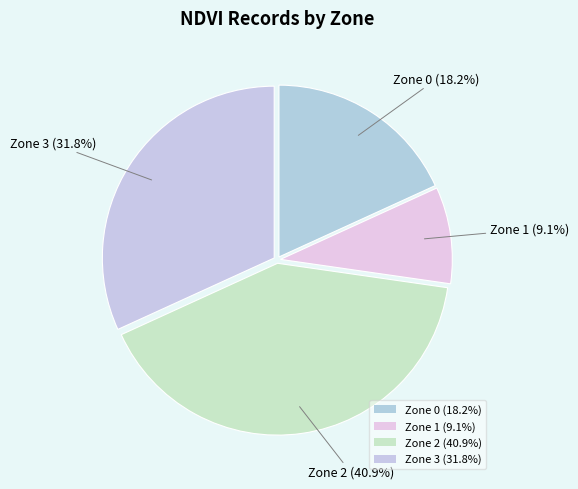

To the nearest percent, what is the difference between the Zone 1 and Zone 2 slice percentages?

32%